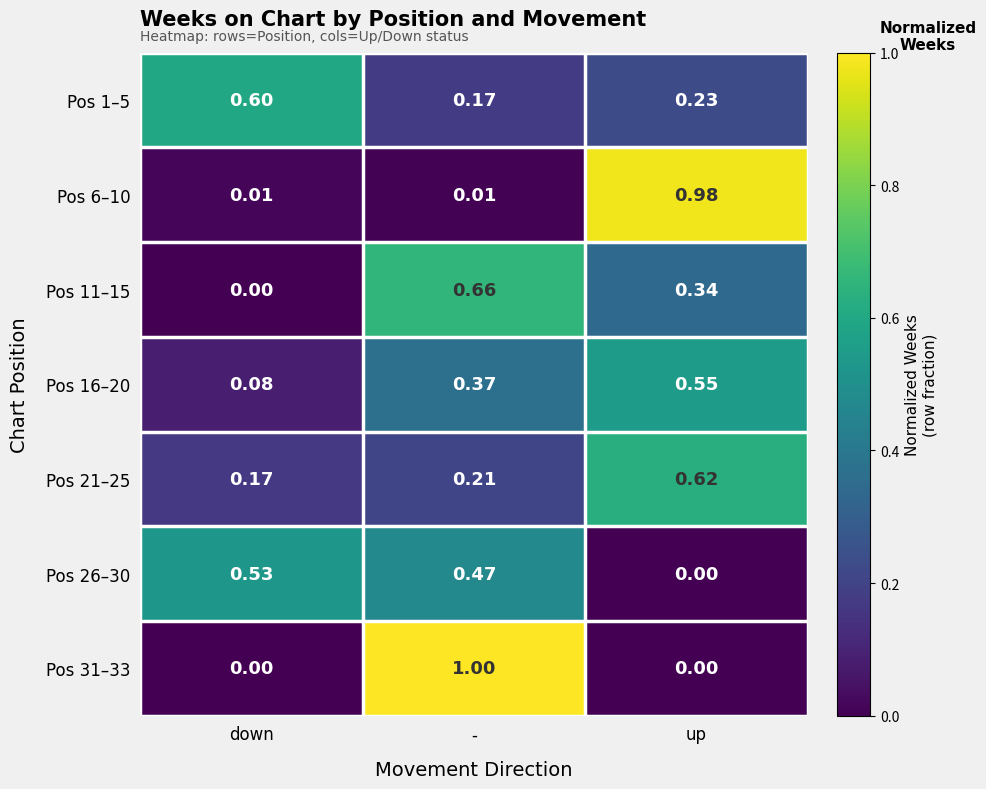

At which label does Pos 6–10 reach its peak?

up